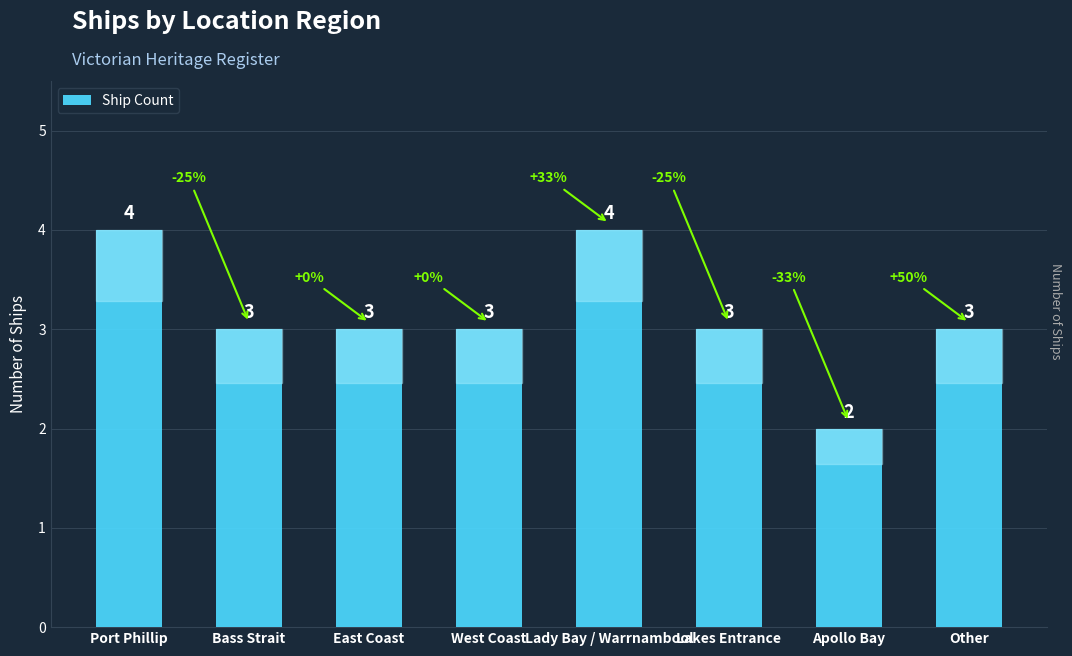

Where does the data first go above 3?

Port Phillip